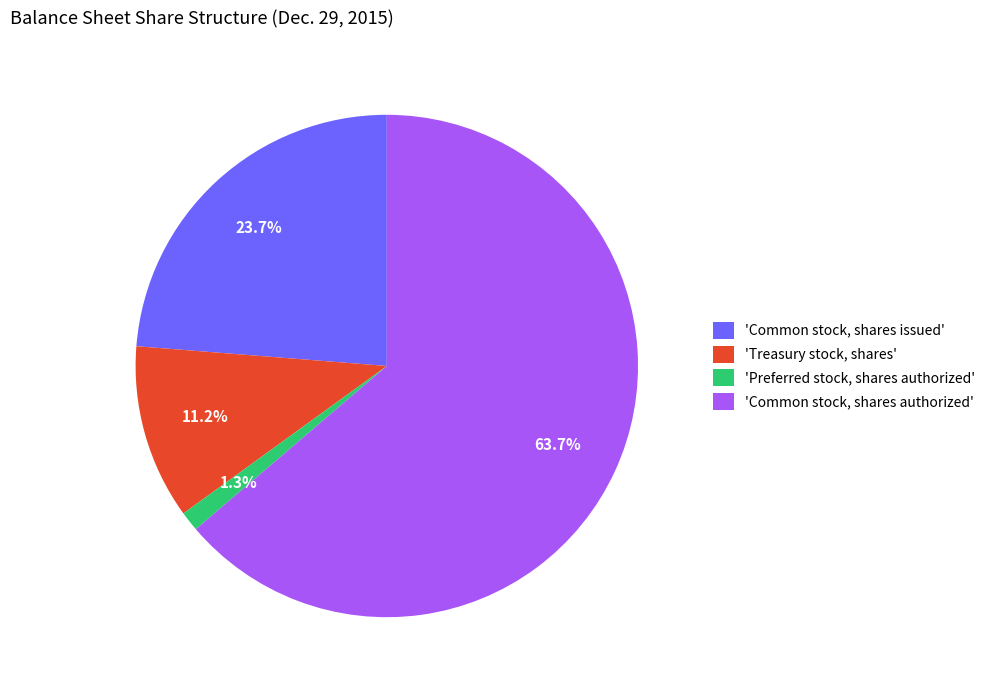

What is the majority slice?

'Common stock, shares authorized'